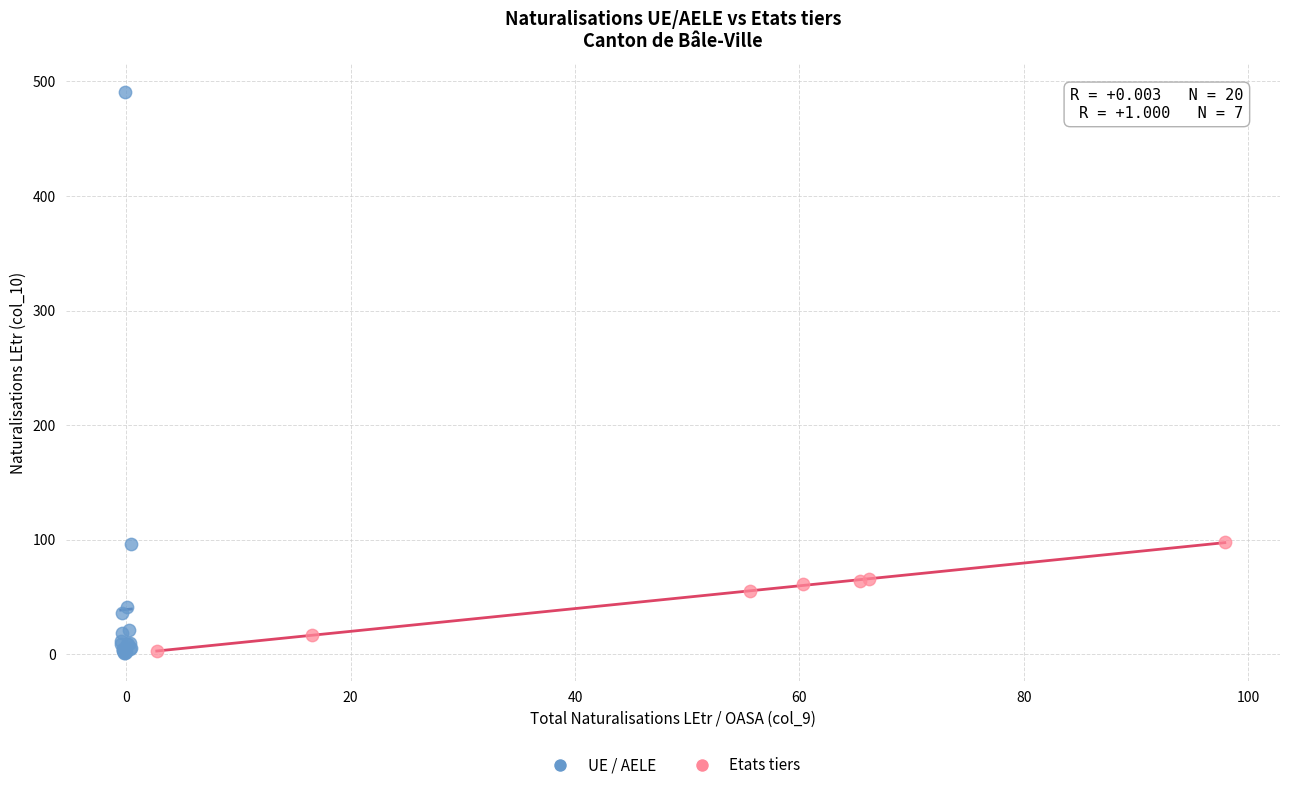

Which series contains the highest Y value?

UE / AELE